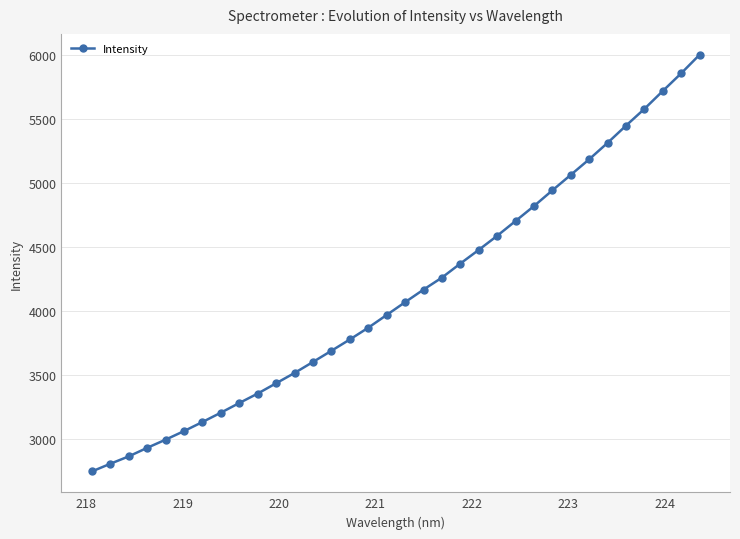

Does the chart display data point markers on the line(s)?

Yes